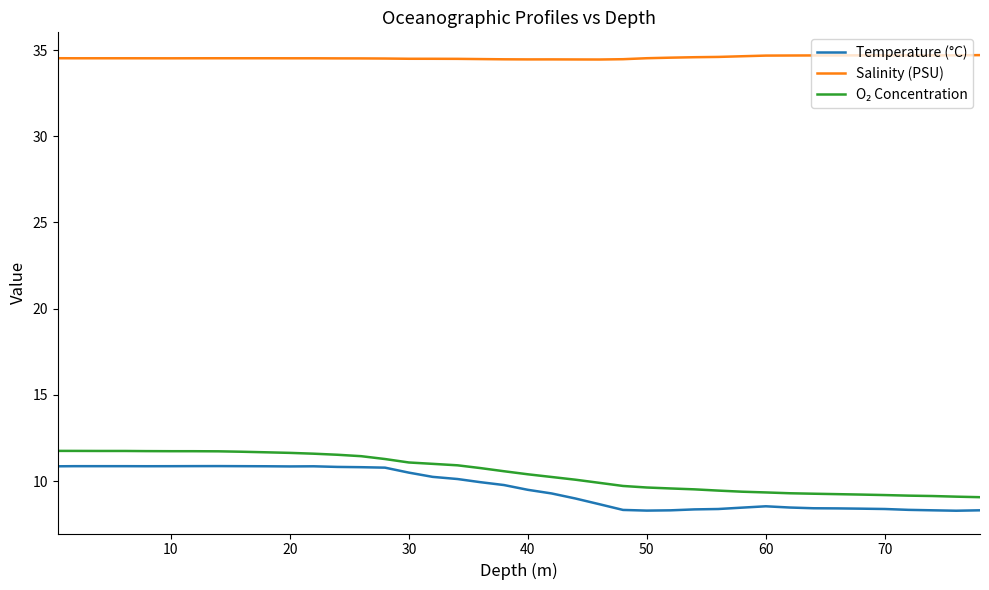

What is the lowest value of the Salinity (PSU) series?

34.5